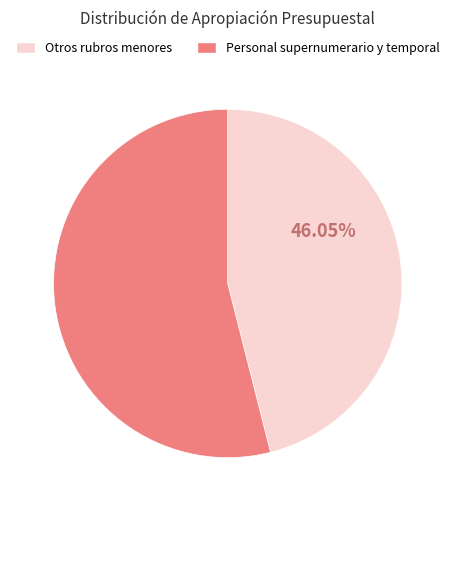

Is there a majority slice in this chart?

Yes